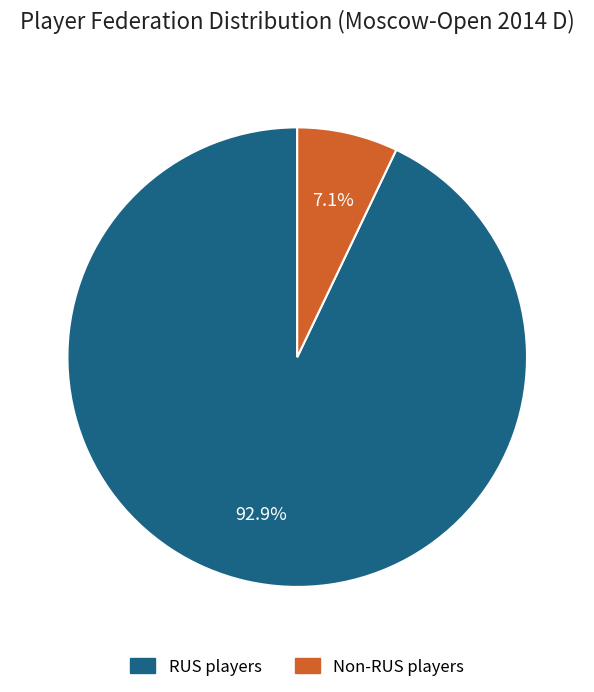

Does any single category account for the majority?

Yes